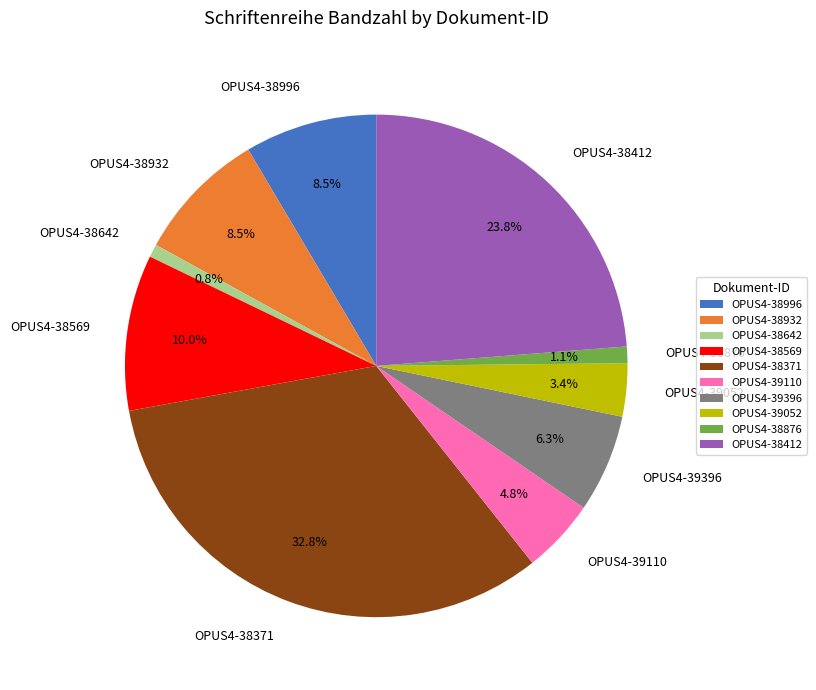

To the nearest percent, what is the average slice percentage?

10%